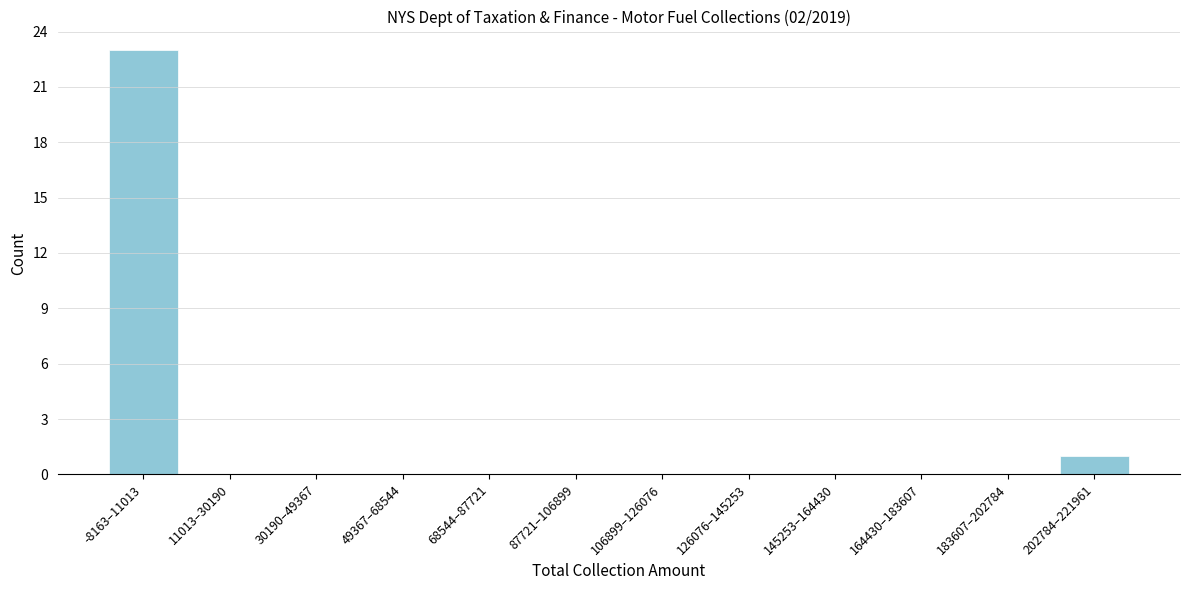

Reading left to right, transcribe all the data shown in this chart.

-8163–11013=23	11013–30190=0	30190–49367=0	49367–68544=0	68544–87721=0	87721–106899=0	106899–126076=0	126076–145253=0	145253–164430=0	164430–183607=0	183607–202784=0	202784–221961=1